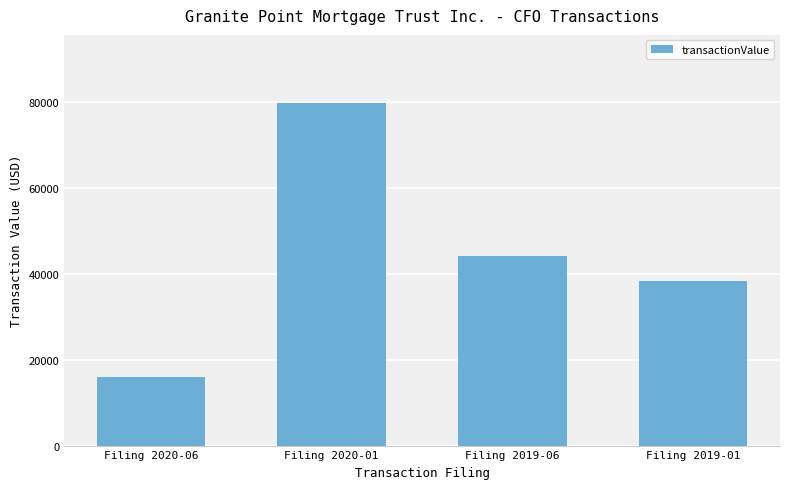

How many bars are there in total?

4